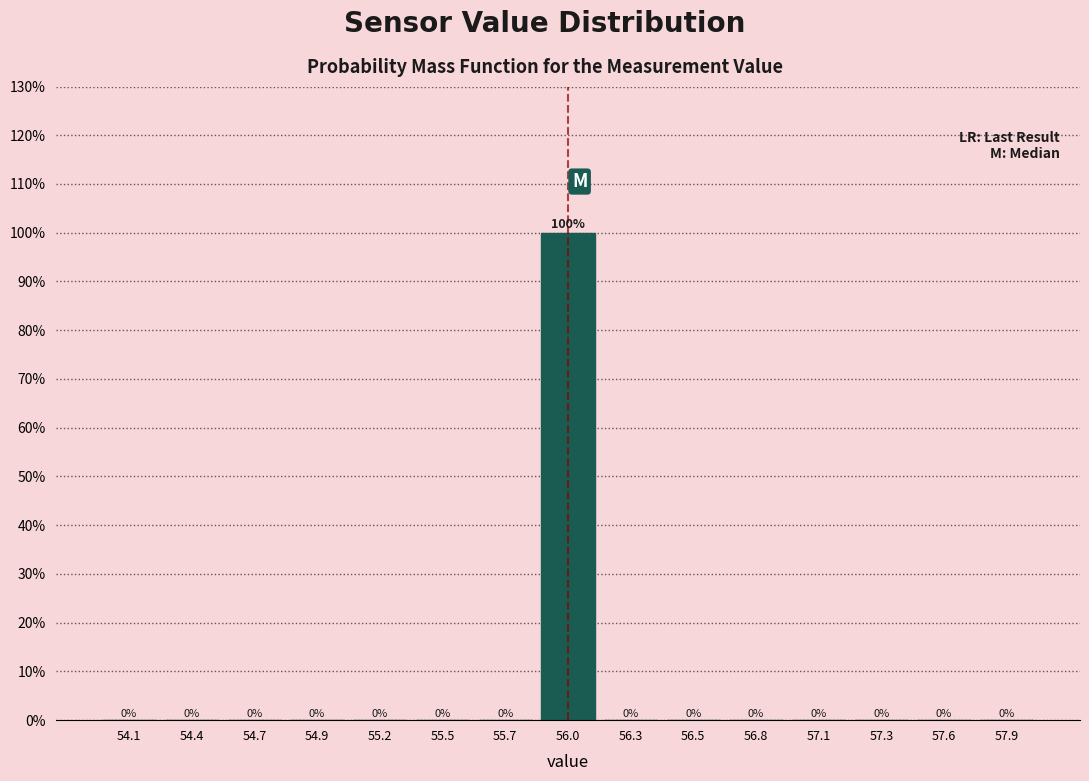

Over which range of the x-axis is the bar tallest?

55.85 to 56.15